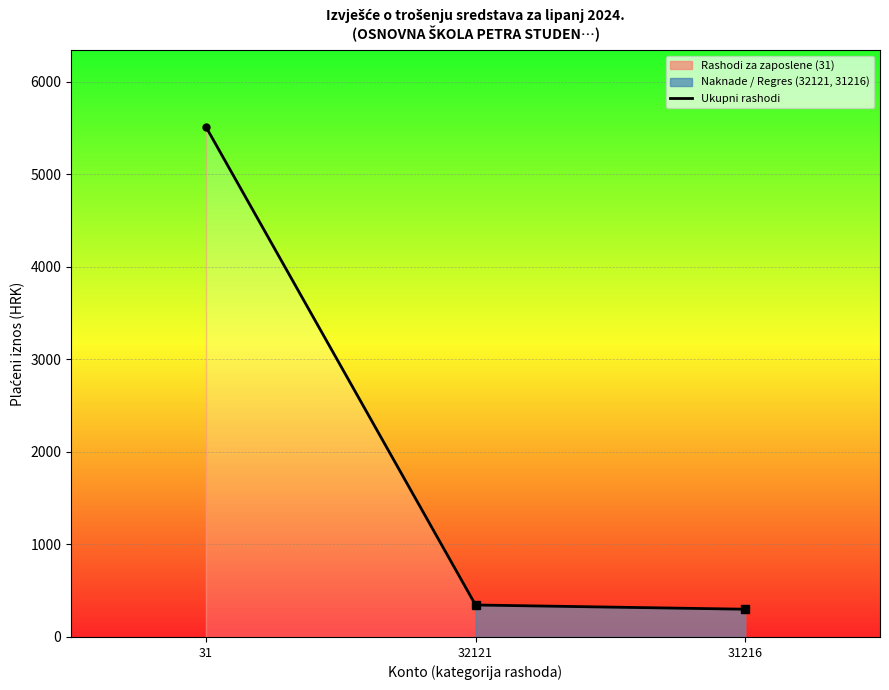

Where is the data nearest to the value 2907?

32121